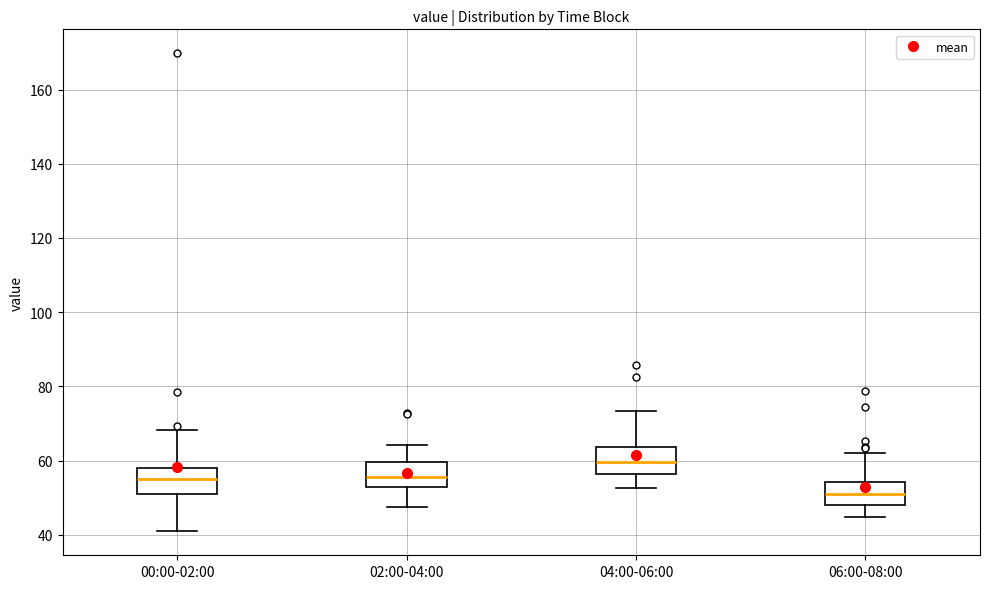

Reading left to right, transcribe this box plot: for each box, give where its median line is, the range the box spans, and where its two whiskers end, as read against the y-axis. The values are not printed on the chart, so give them approximately, as read against the axis.

00:00-02:00: median 54, box 52 to 58, whiskers 40 to 68
02:00-04:00: median 56, box 52 to 60, whiskers 48 to 64
04:00-06:00: median 60, box 56 to 64, whiskers 52 to 74
06:00-08:00: median 50, box 48 to 54, whiskers 44 to 62